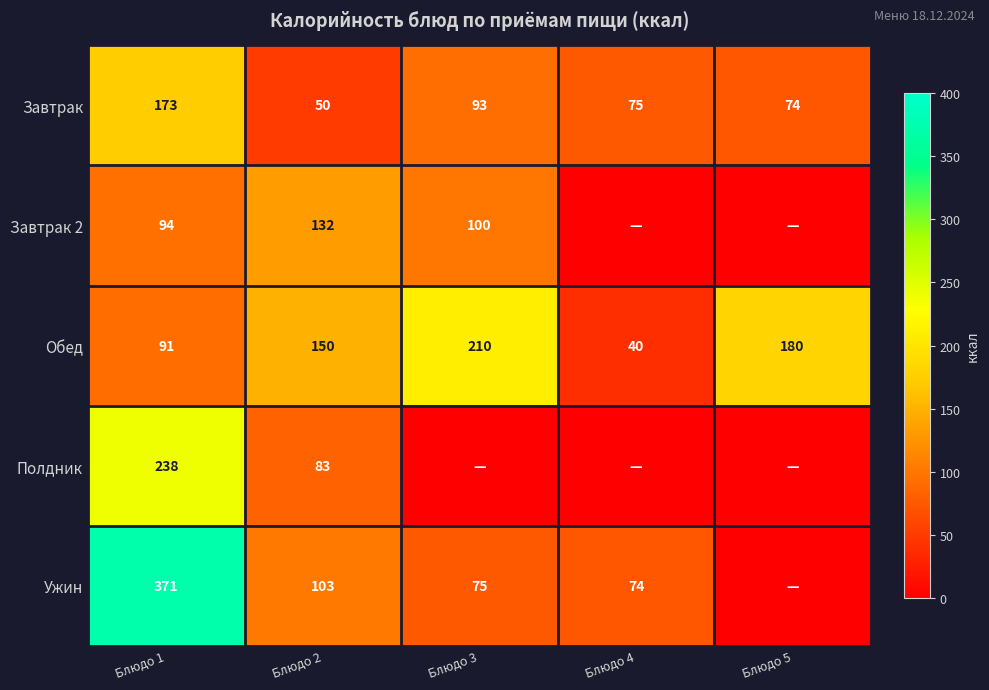

At which category is the sum across all series the highest?

Блюдо 1